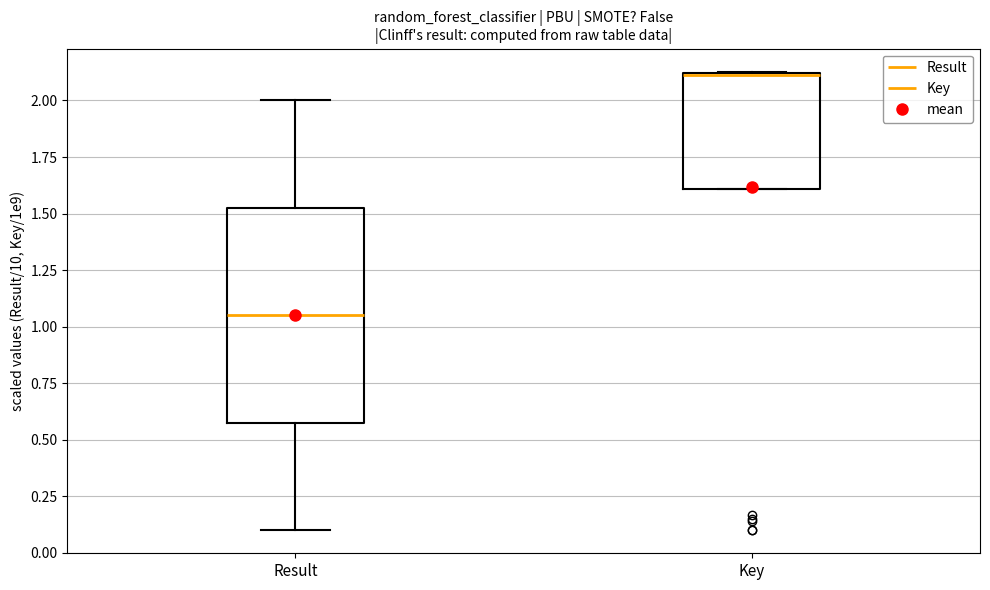

Reading left to right, transcribe this box plot: for each box, give where its median line is, the range the box spans, and where its two whiskers end, as read against the y-axis. The values are not printed on the chart, so give them approximately, as read against the axis.

Result: median 1.05, box 0.60 to 1.55, whiskers 0.10 to 2.00
Key: median 2.10 (drawn on the box's upper edge), box 1.60 to 2.10, whiskers 1.60 to 2.15